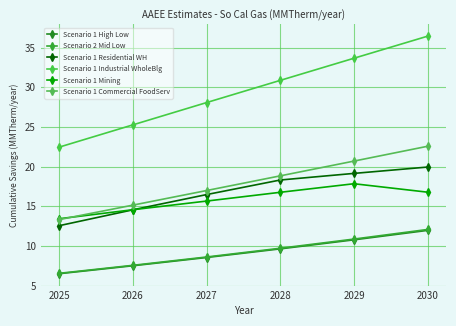

The value of Scenario 1 Residential WH at 2027 is 7.7. True or false?

False